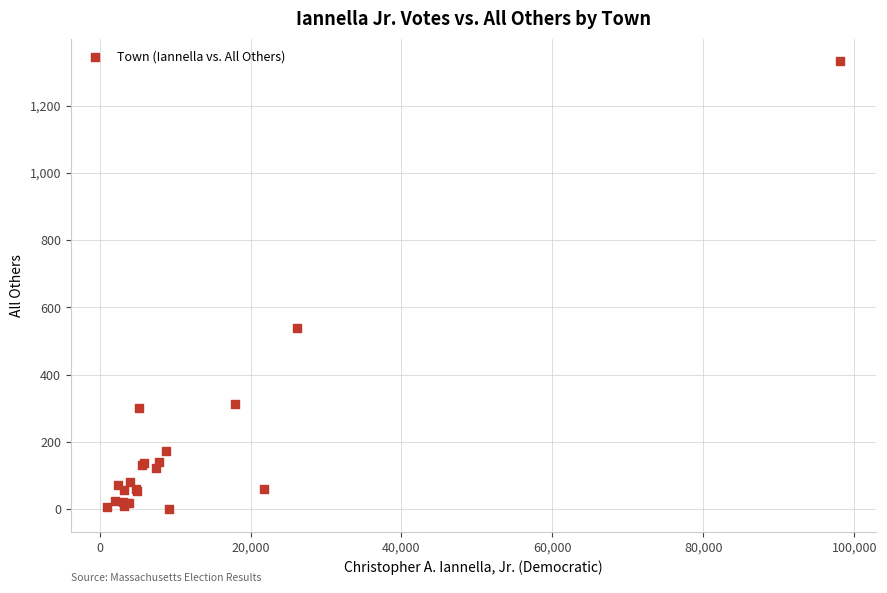

What Y value in the scatter plot is closest to 666?

538